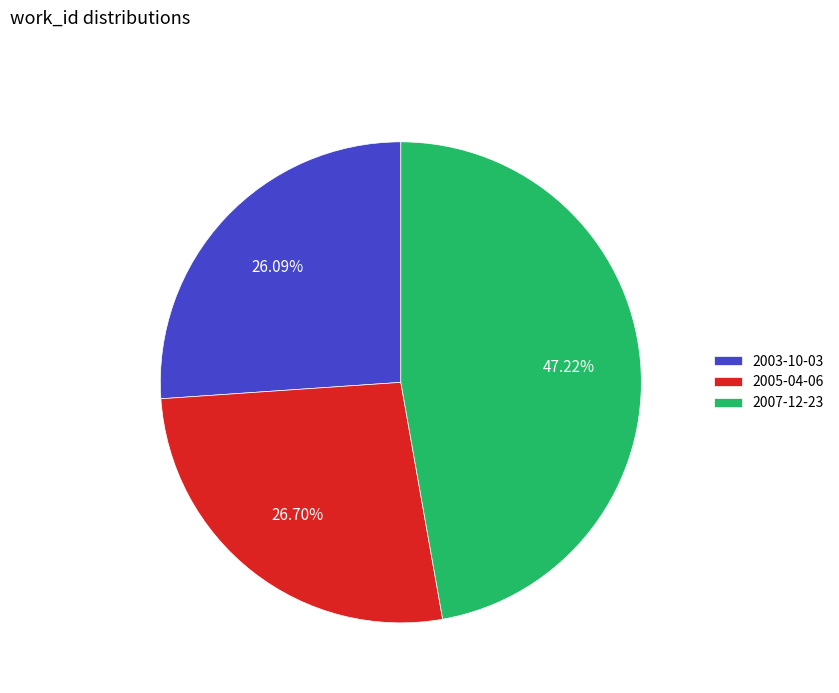

Which category has the smallest portion of the pie?

2003-10-03